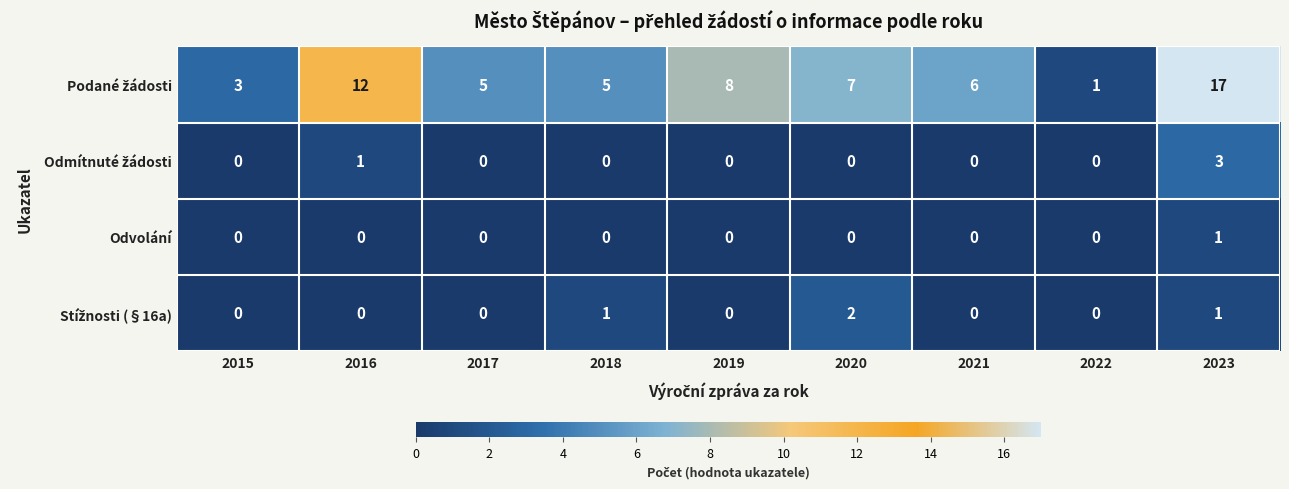

True or false: Odvolání has a value of -1 at 2018.

False